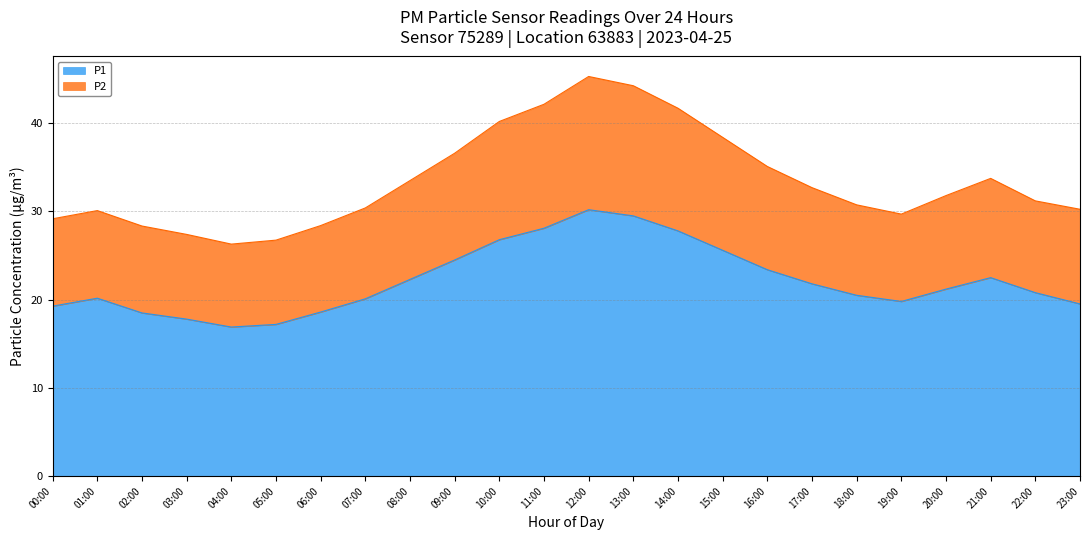

True or false: P2 has more than 2 points higher than both neighbors.

True